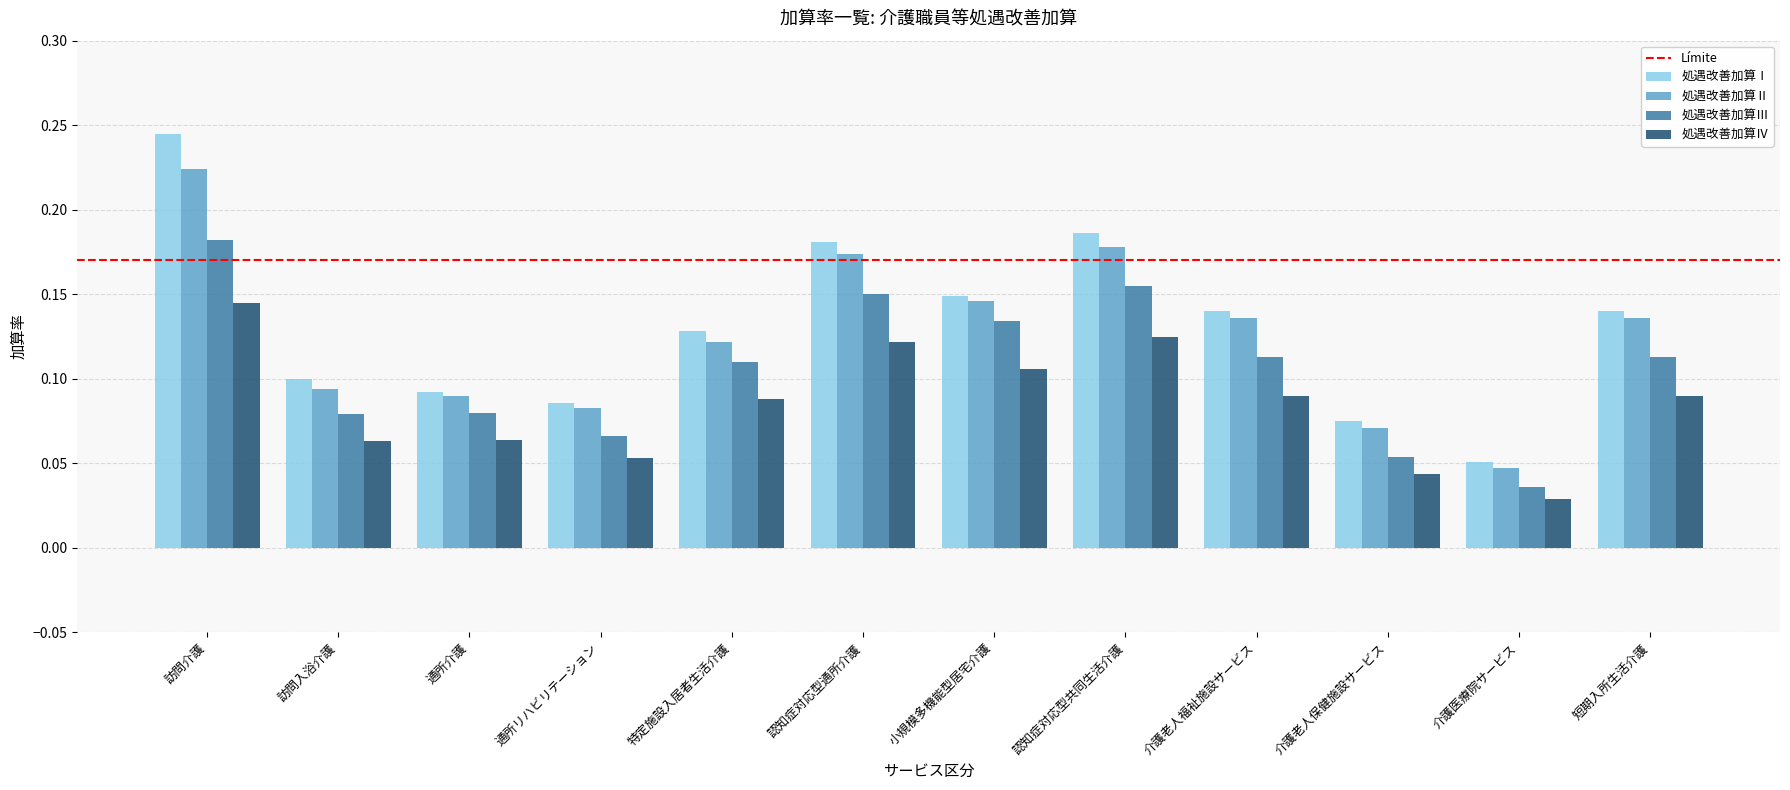

Is it true that 処遇改善加算Ⅱ equals 0.1 at 特定施設入居者生活介護?

True